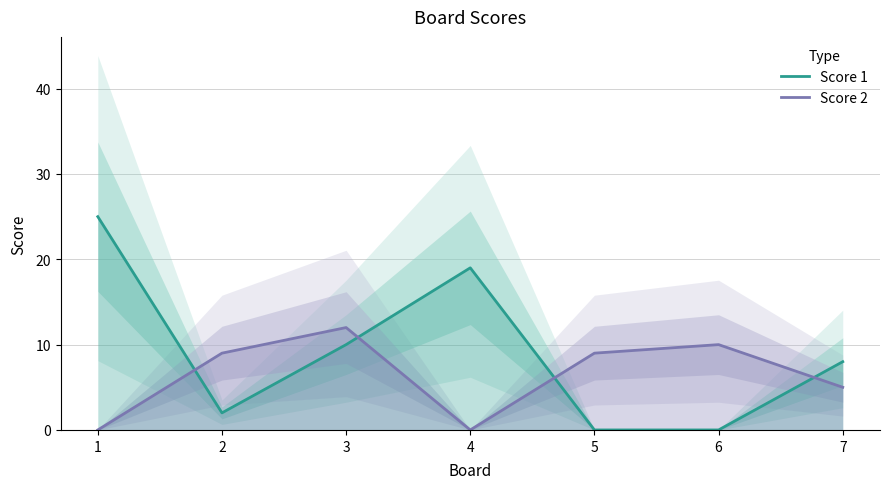

Rank the categories by Score 2 value from lowest to highest.

1, 4, 7, 2, 5, 6, 3